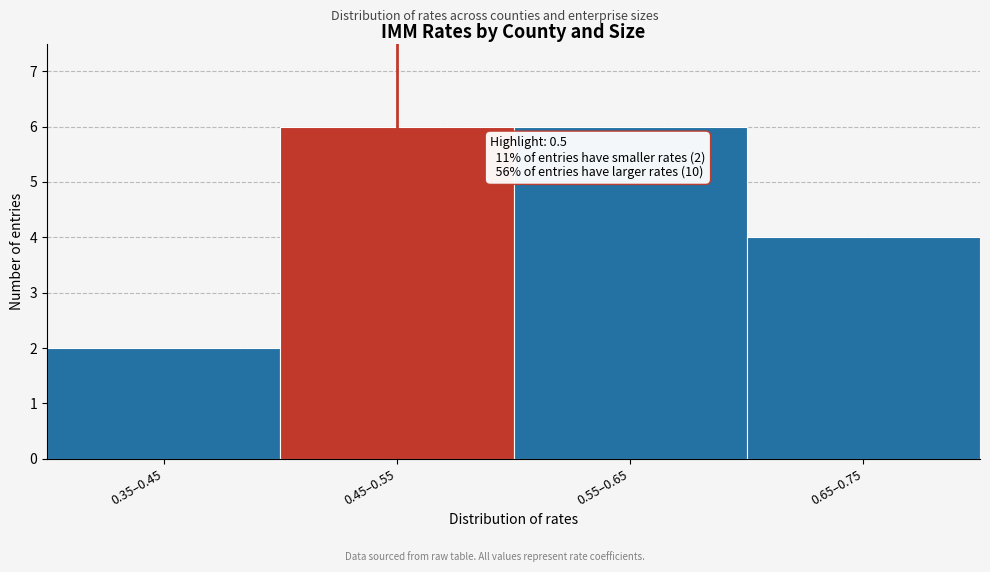

Reading left to right, list all the values displayed in this chart.

0.35–0.45=2	0.45–0.55=6	0.55–0.65=6	0.65–0.75=4